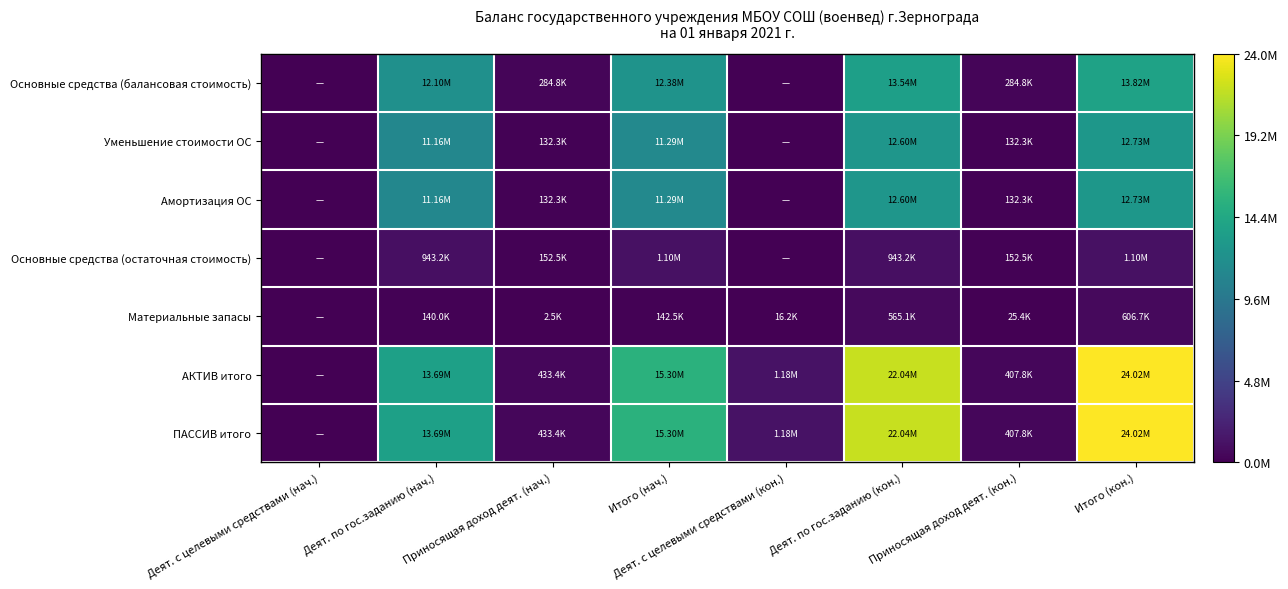

Which series has the largest total across all categories?

АКТИВ итого